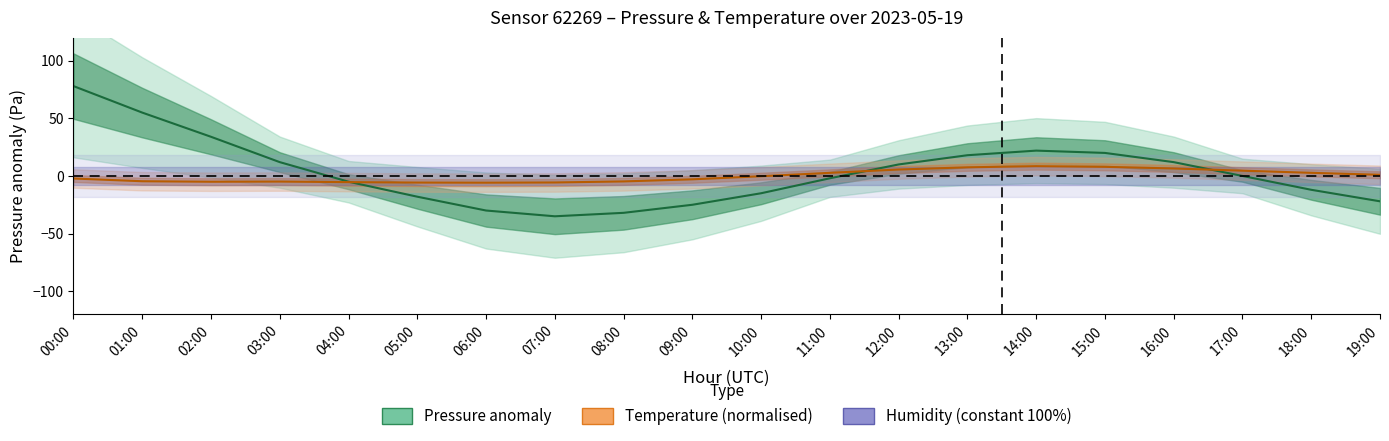

What is the difference between the temperature values at 18:00 and 01:00?

7.3